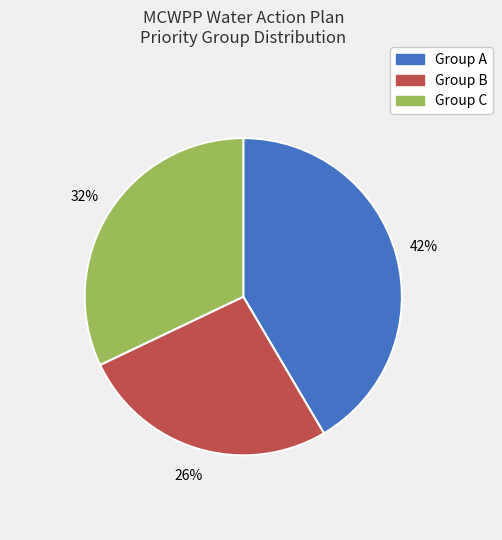

Which category has the biggest portion of the pie?

Group A